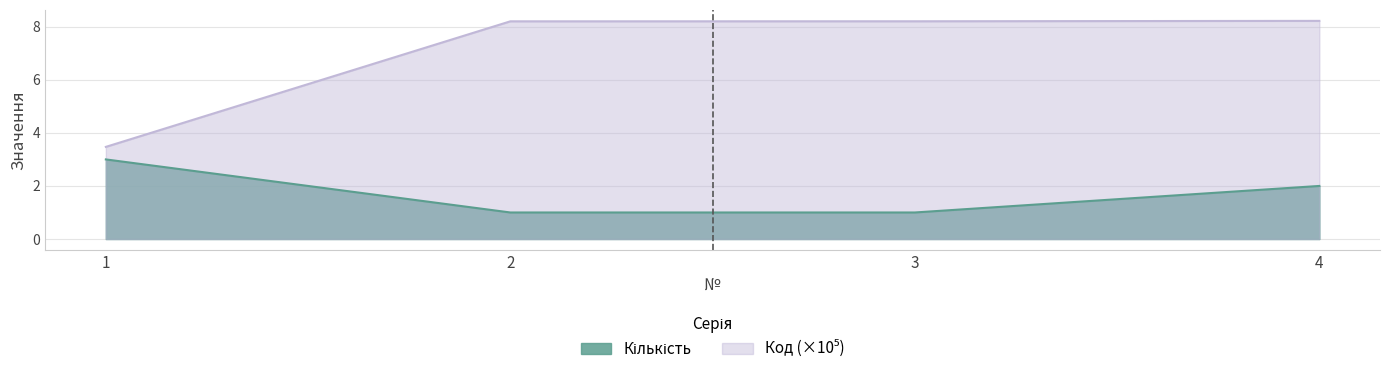

Rank the categories by Кількість value from lowest to highest.

2, 3, 4, 1